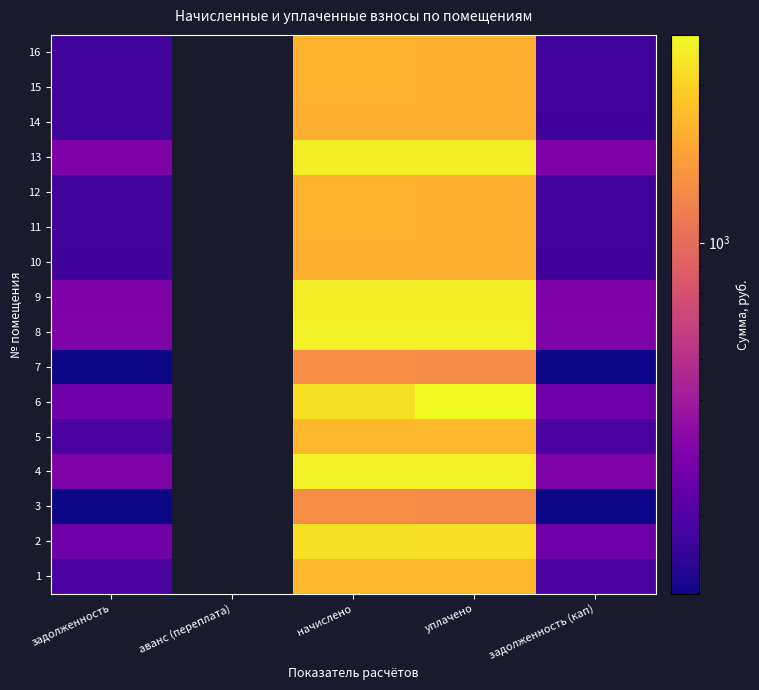

At which label is 5 closest to 1002?

уплачено